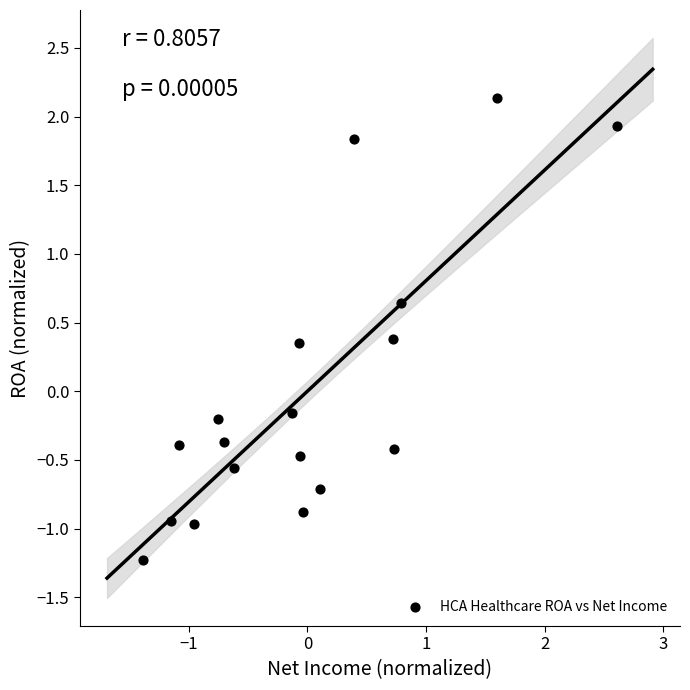

What is the range of Y values (max minus min)?

3.4